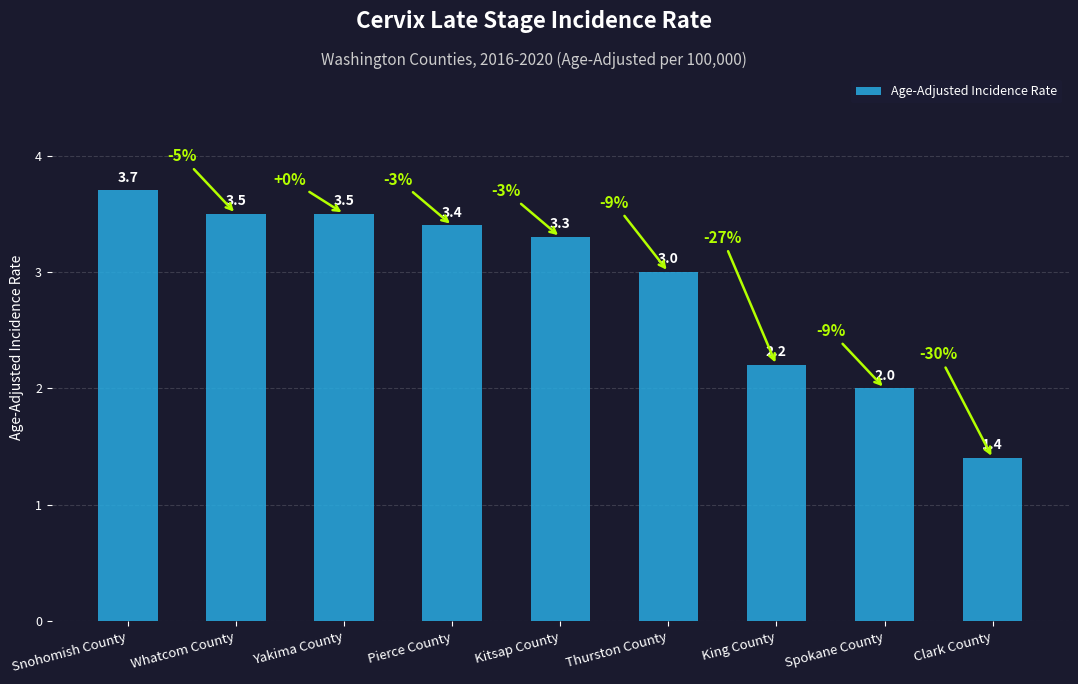

What value does the data have at Pierce County?

3.4